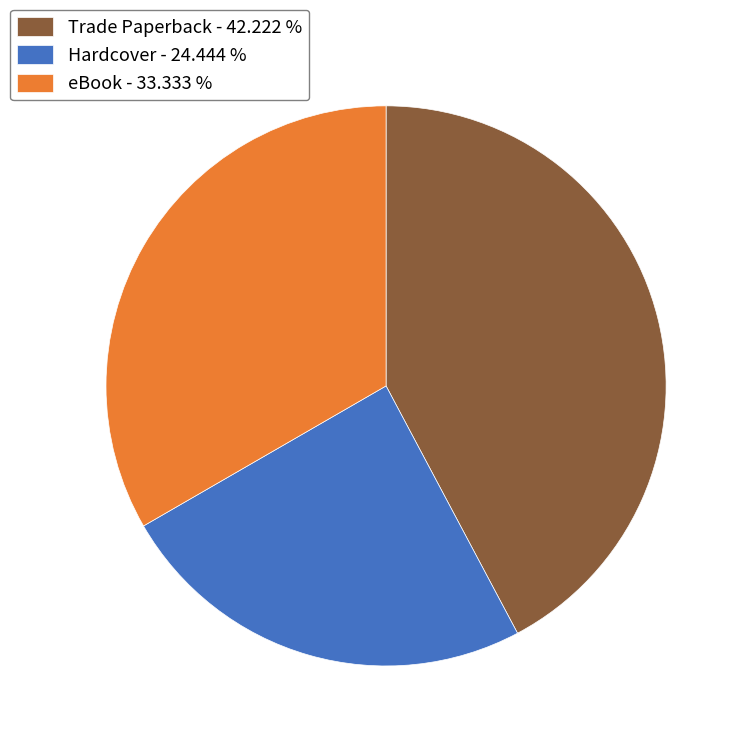

Between eBook and Trade Paperback, which is larger?

Trade Paperback